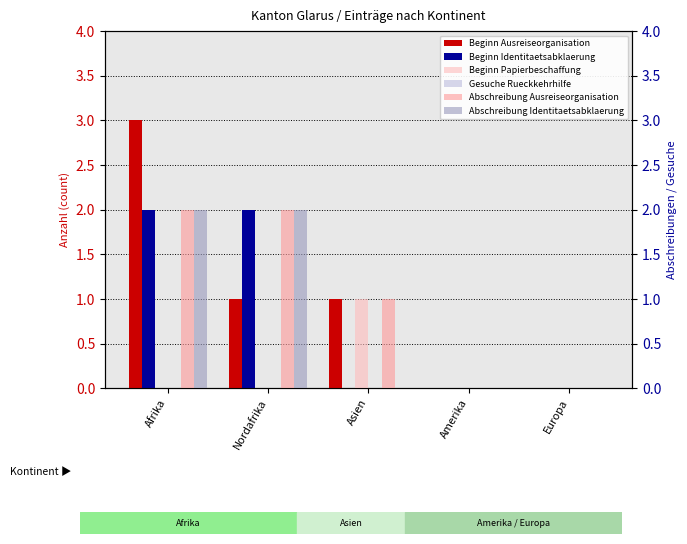

What is the label of the 2nd bar from the left?

Nordafrika